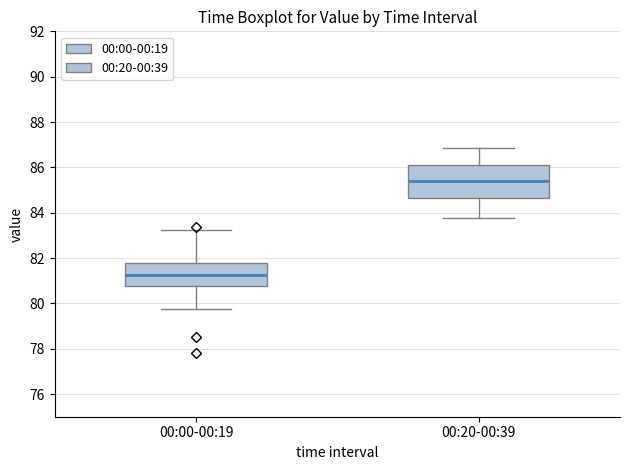

Which box has the highest median line?

00:20-00:39